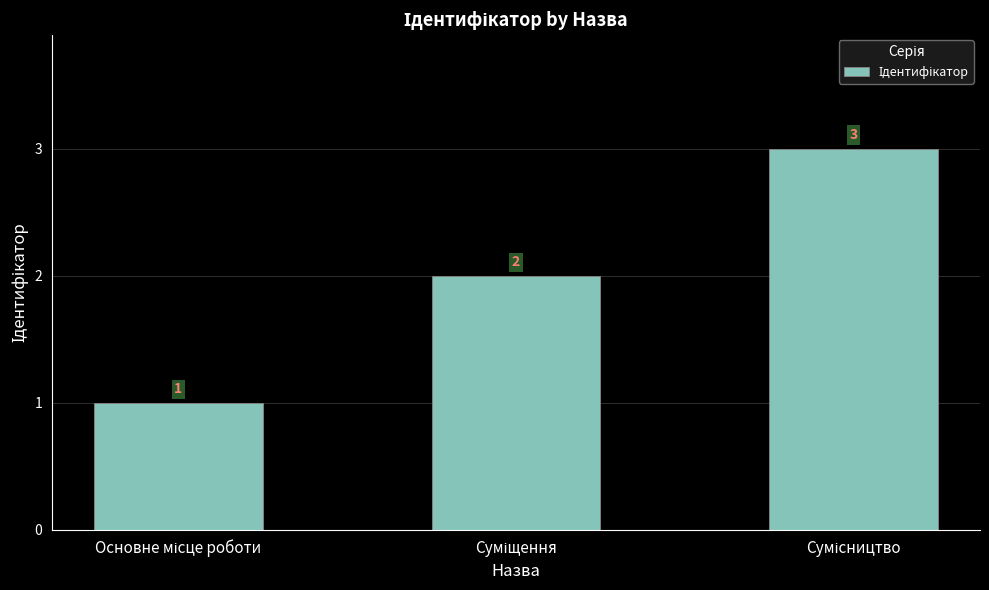

What is the value of the 2nd bar from the left?

2